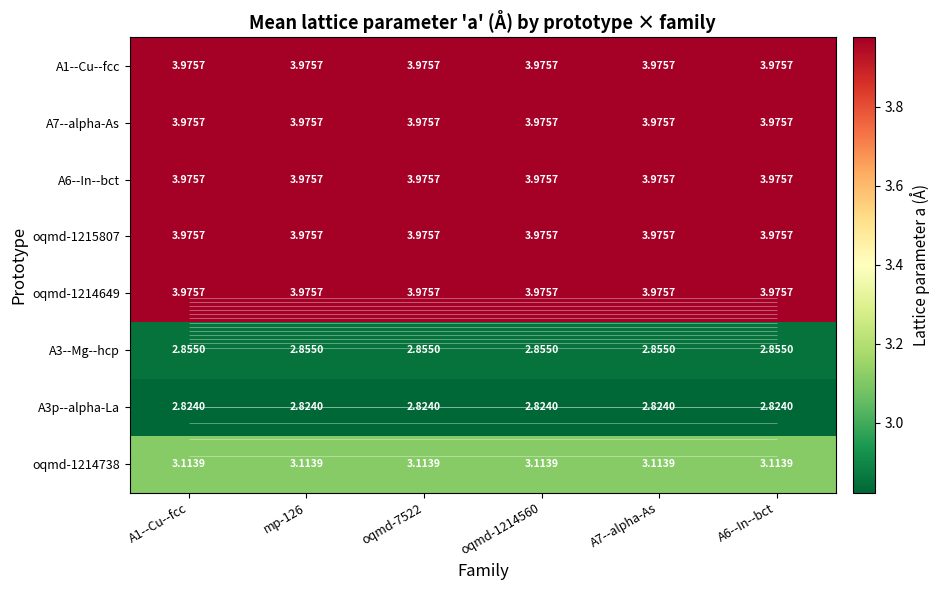

Rank the categories by A3--Mg--hcp value from highest to lowest.

A1--Cu--fcc, mp-126, oqmd-7522, oqmd-1214560, A7--alpha-As, A6--In--bct